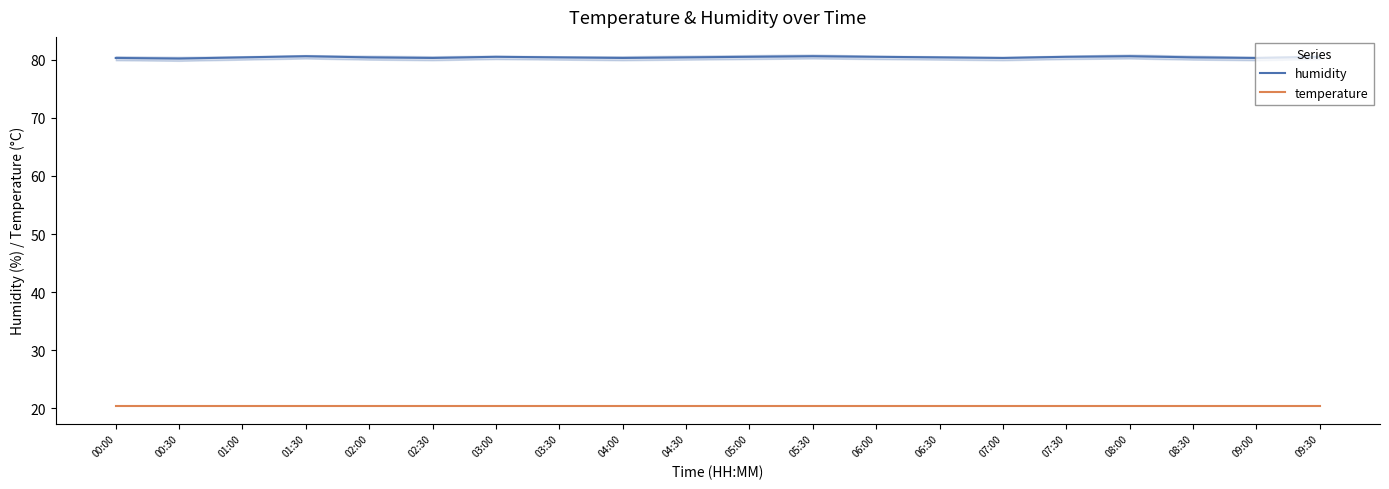

What is the sum of all temperature values?

408.0